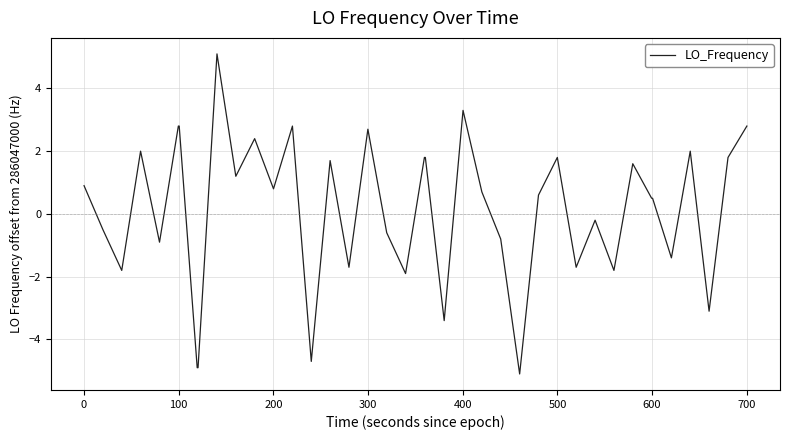

What is the smallest value displayed?

-5.1